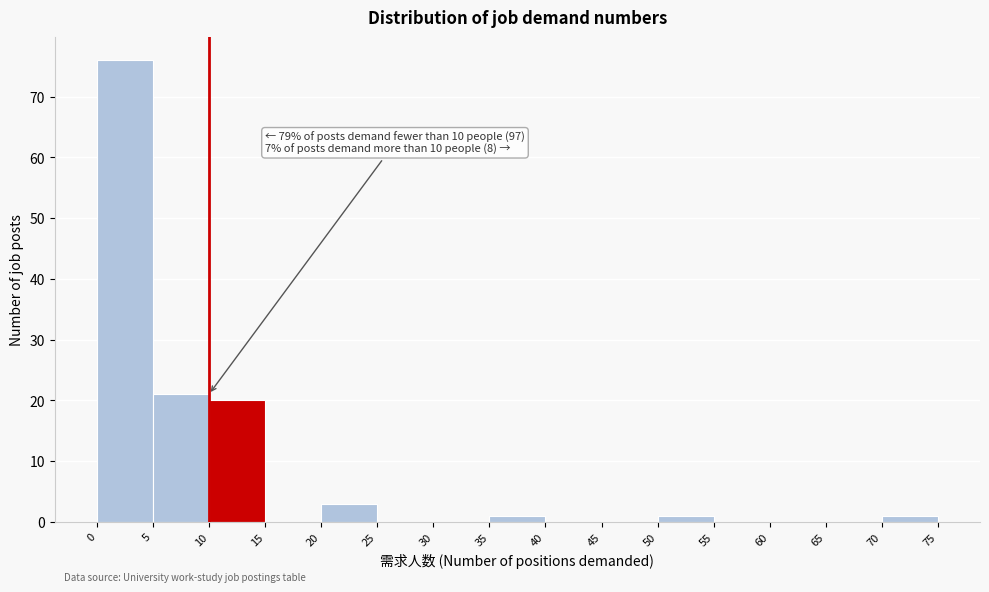

Over which range of the x-axis is the bar tallest?

0 to 5